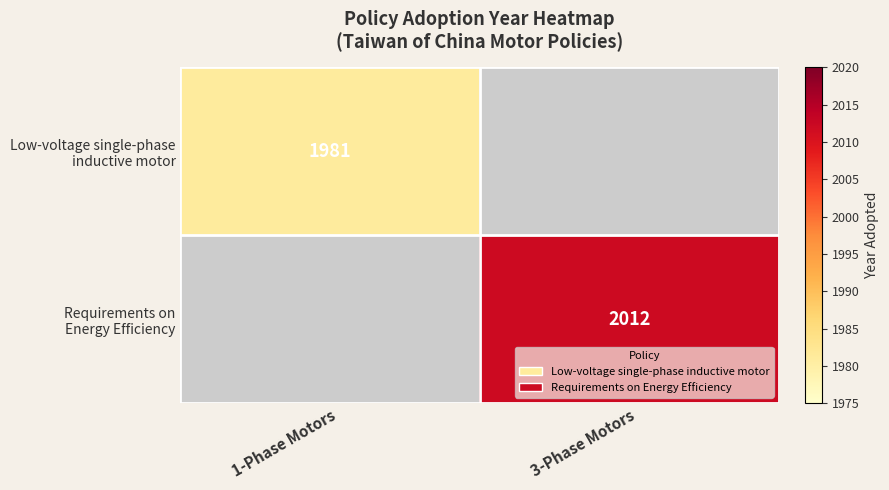

Which category has the highest value across all series?

3-Phase Motors